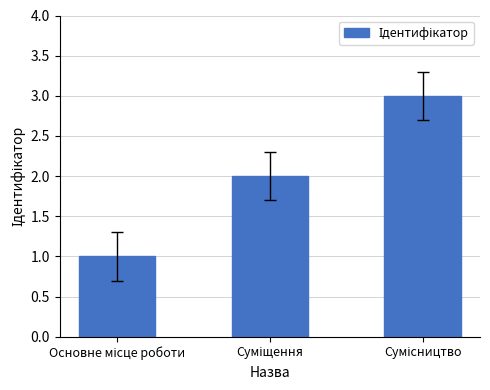

What is the sum of all values?

6